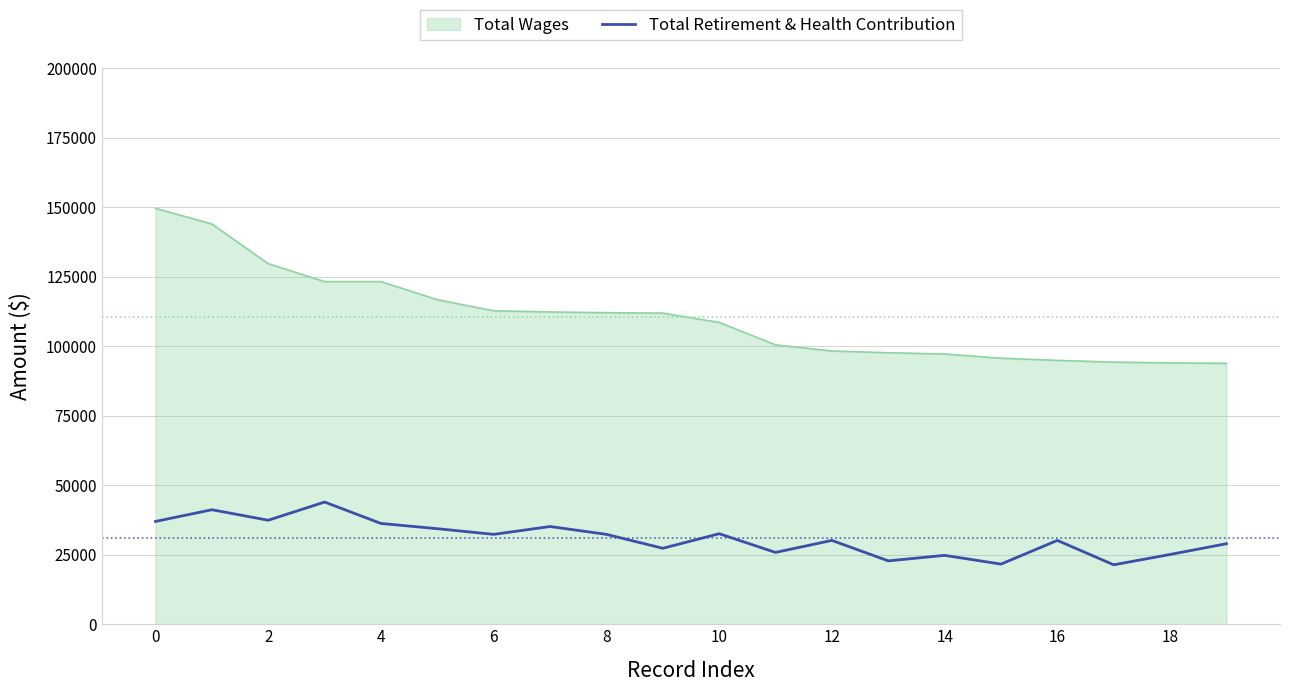

Rank the series by their maximum value, from highest to lowest.

Total Wages, Total Retirement & Health Contribution